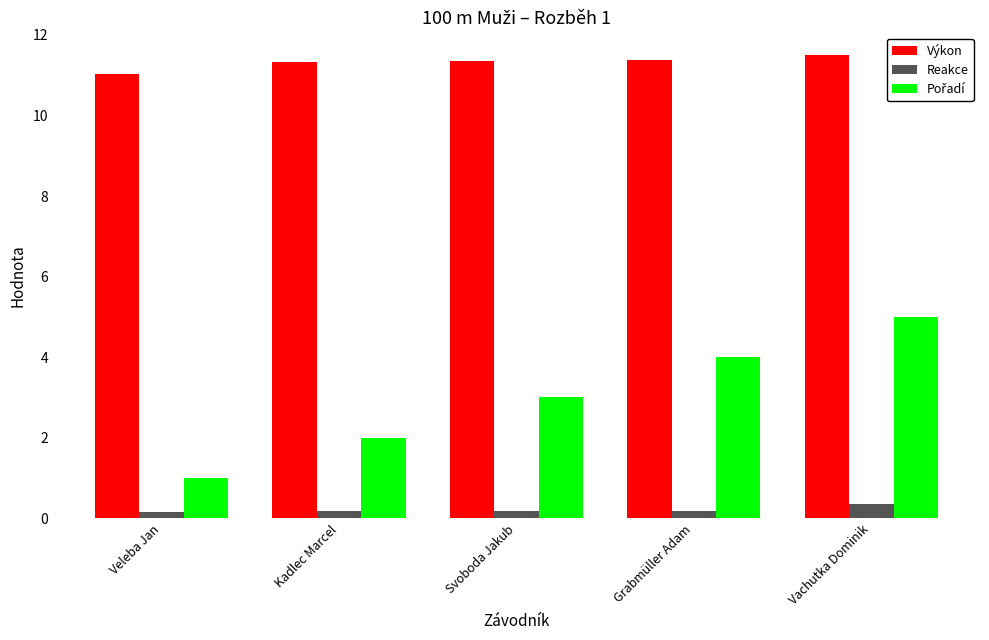

True or false: Výkon has a value of 11.5 at Vachutka Dominik.

True